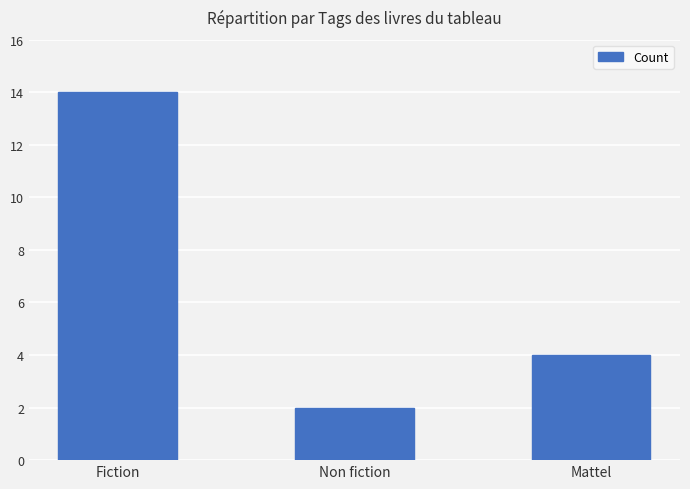

Rank the categories by value from highest to lowest.

Fiction, Mattel, Non fiction